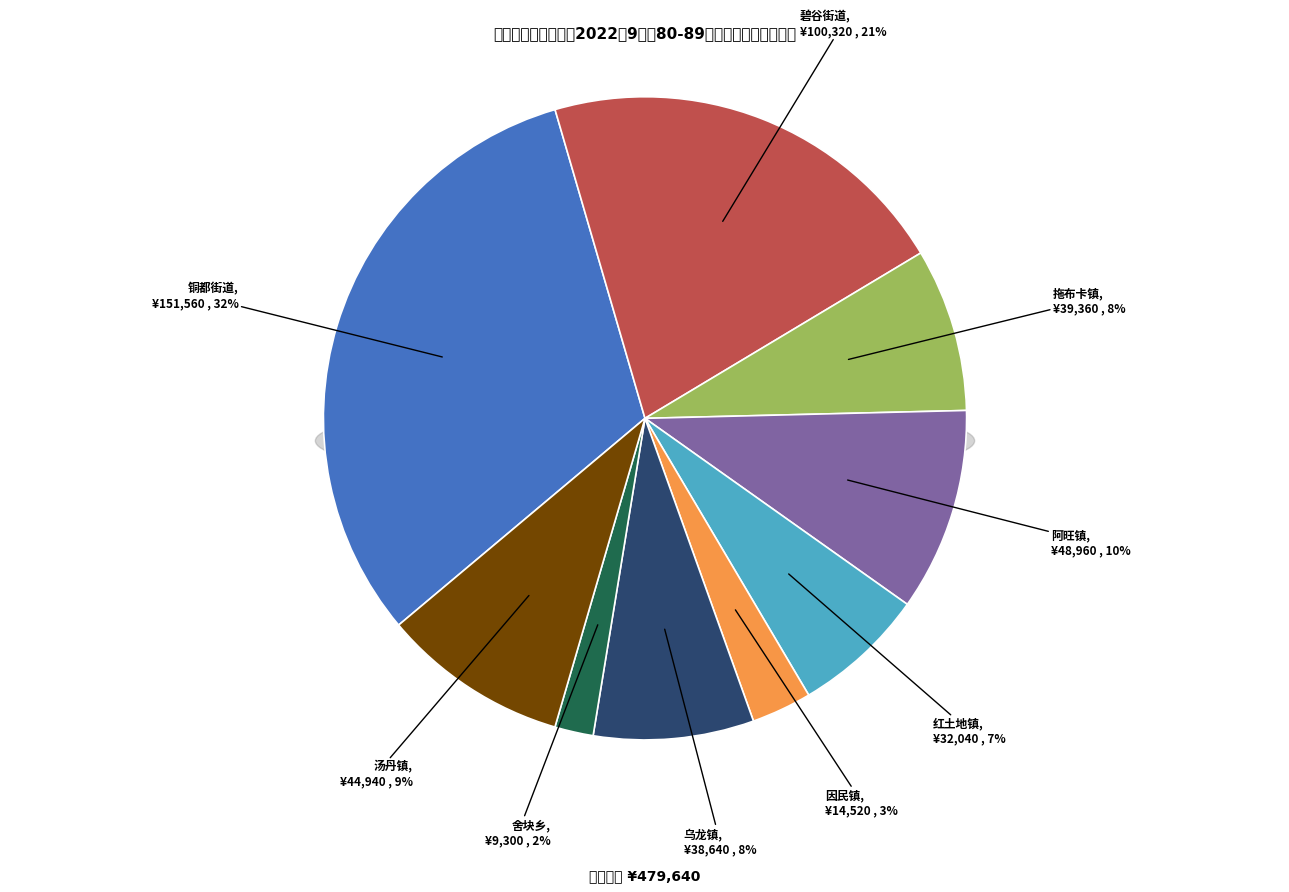

Which slice is the smallest?

舍块乡